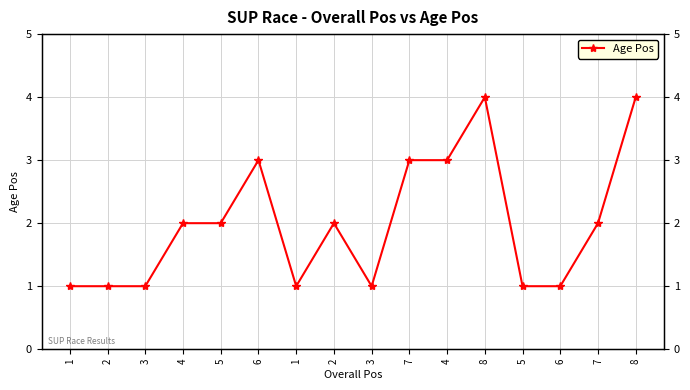

What value does the data have at 3?

1